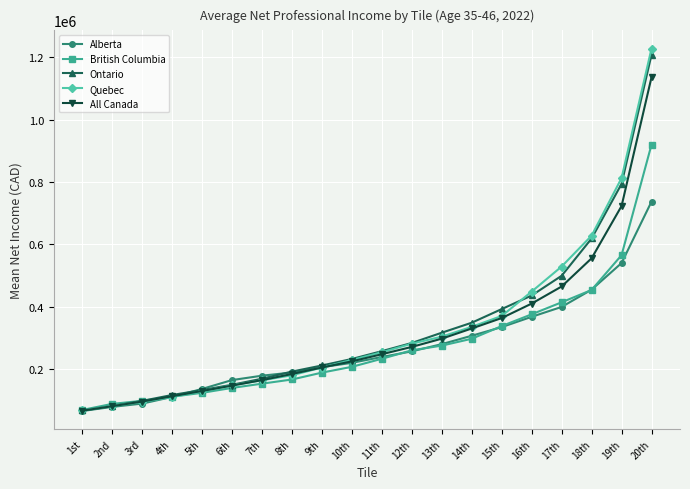

Where is Quebec nearest to the value 647590?

18th